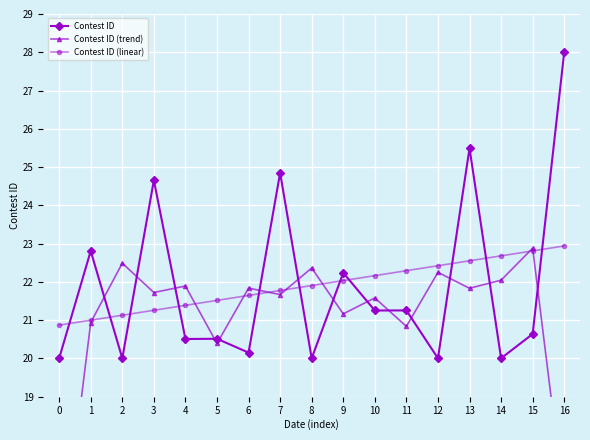

List the series in order of their peak value, lowest first.

Contest ID (trend), Contest ID (linear), Contest ID